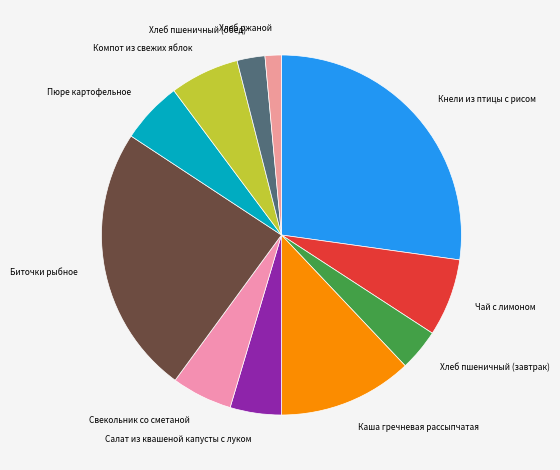

Does any single category account for the majority?

No